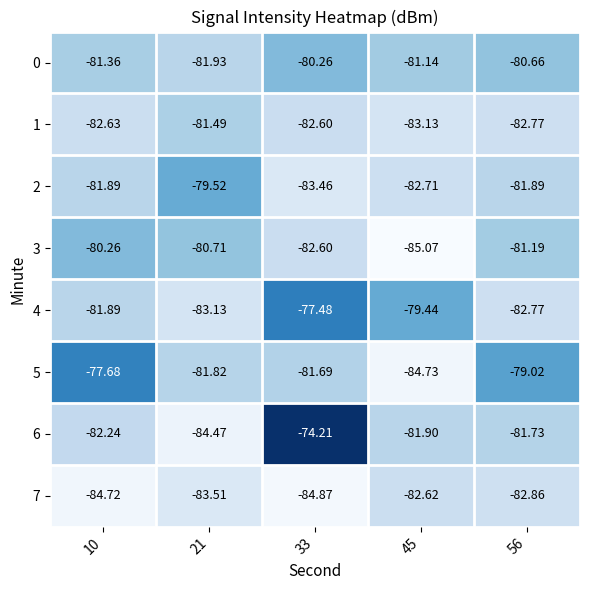

Is the value of 5 at 21 greater than the value of 6 at 45?

Yes